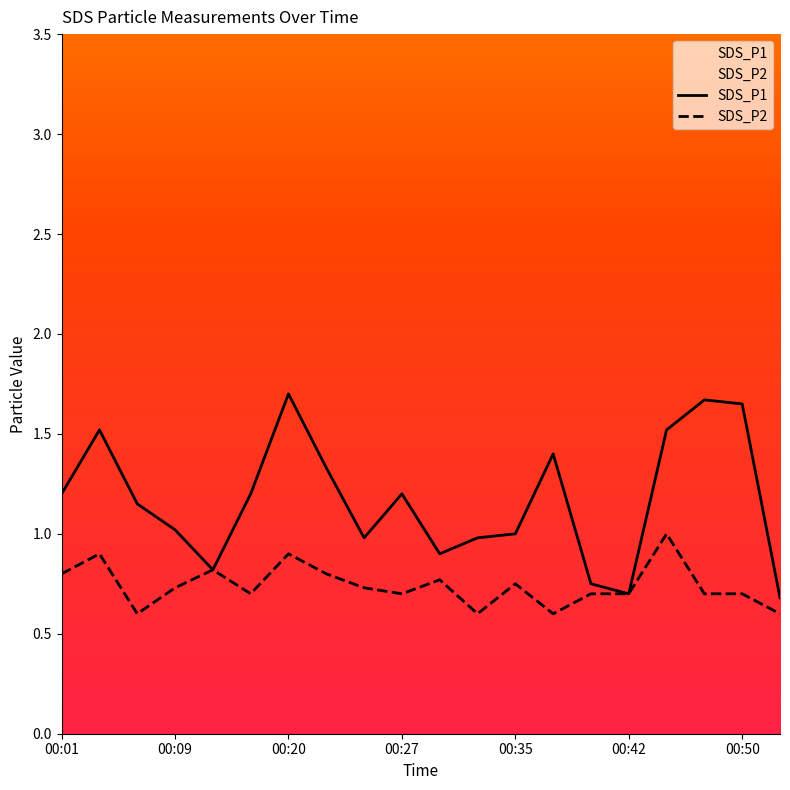

Where is SDS_P2 nearest to the value 0?

00:06